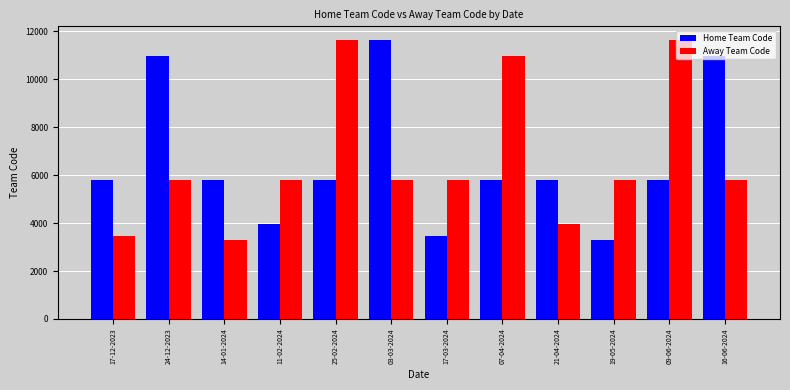

The value of Home Team Code at 07-04-2024 is 5812. True or false?

True